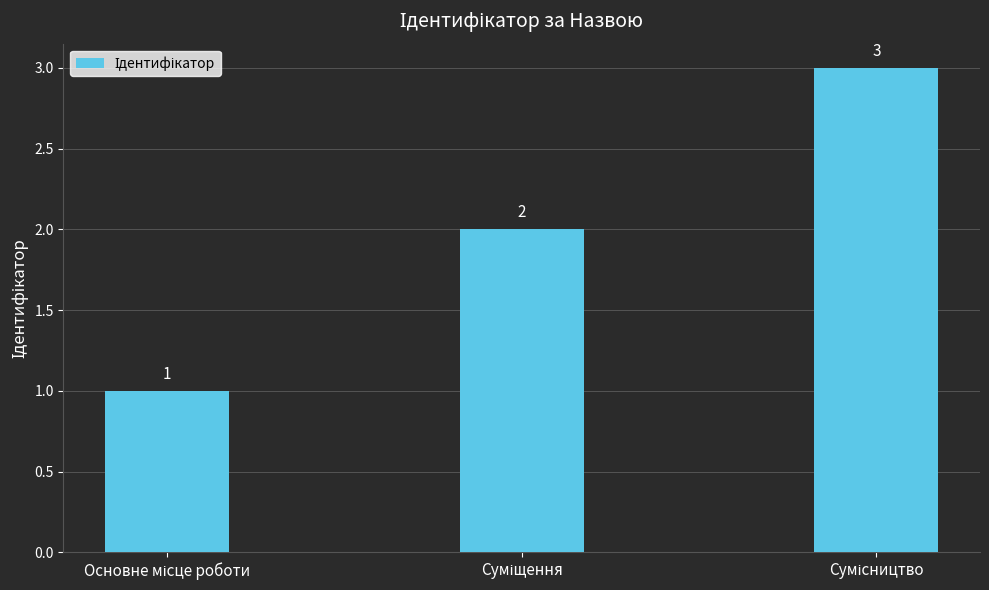

What is the value of the 3rd bar from the left?

3